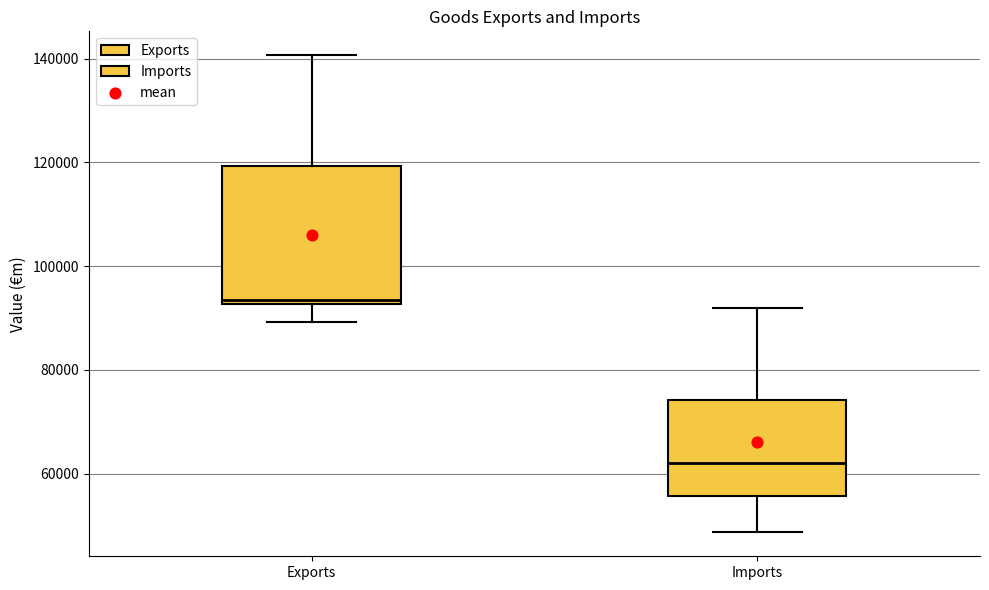

Reading left to right, transcribe this box plot: for each box, give where its median line is, the range the box spans, and where its two whiskers end, as read against the y-axis. The values are not printed on the chart, so give them approximately, as read against the axis.

Exports: median 94000, box 92000 to 120000, whiskers 90000 to 140000
Imports: median 62000, box 56000 to 74000, whiskers 48000 to 92000